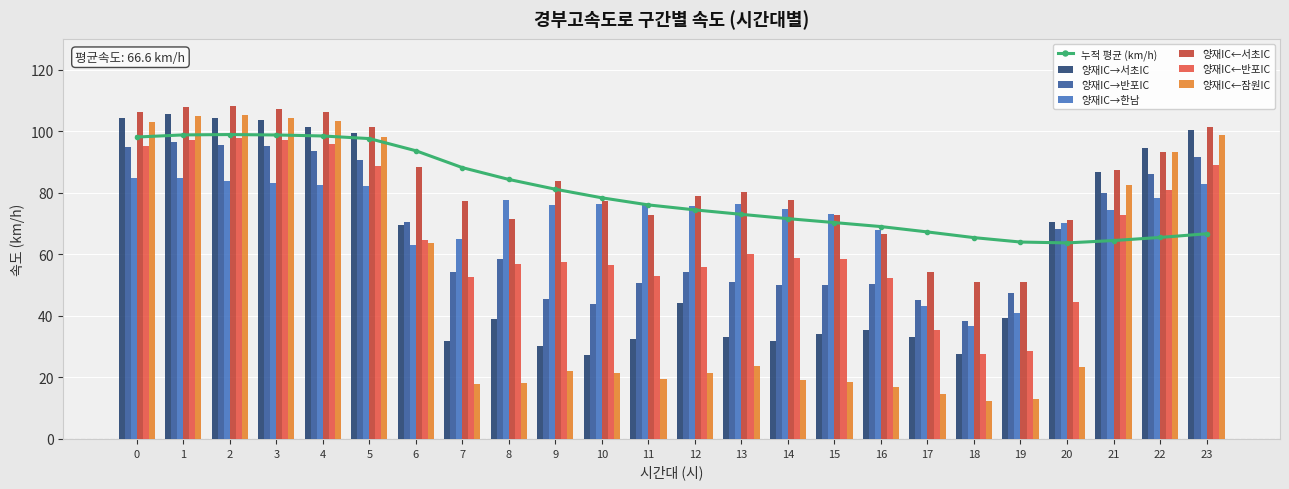

What is the total value across all series at 9?

315.3